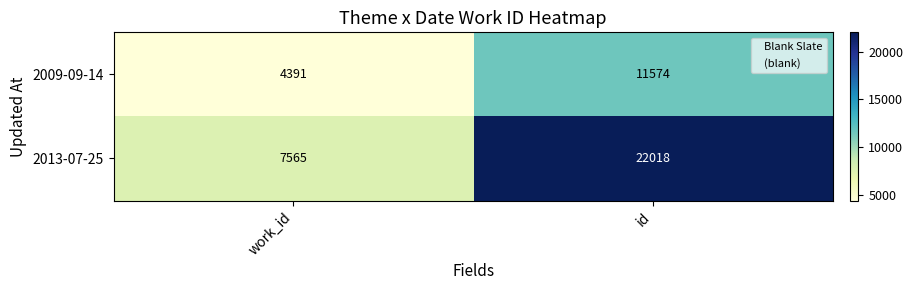

How many series are shown in this chart?

2